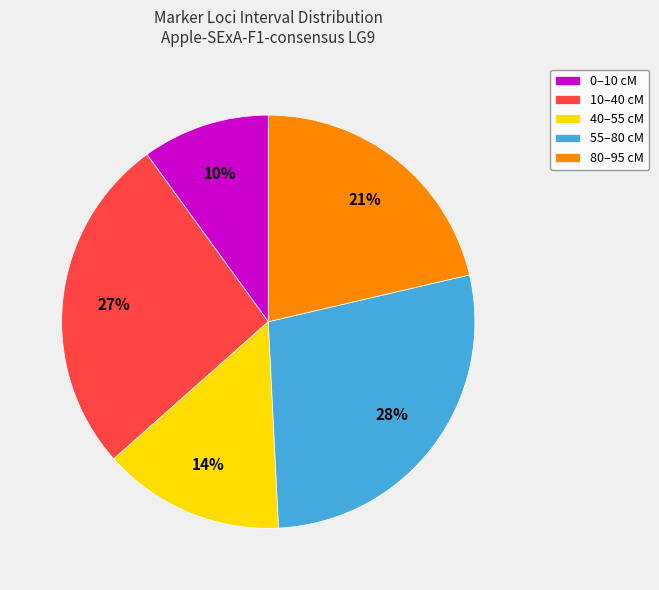

Rank the categories by value from lowest to highest.

0–10 cM, 40–55 cM, 80–95 cM, 10–40 cM, 55–80 cM